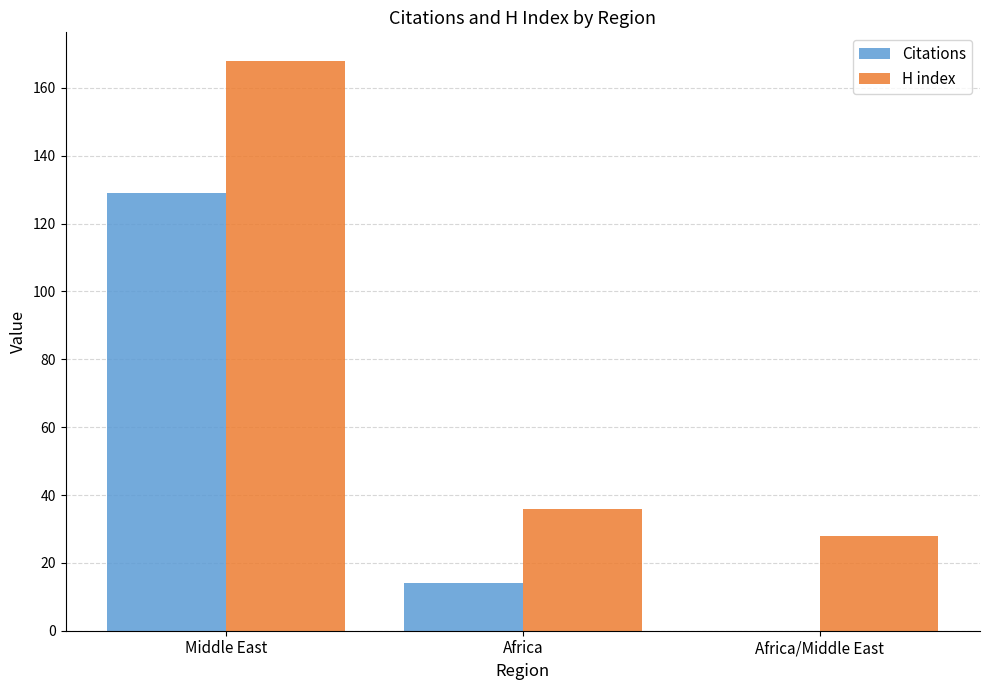

Reading left to right, extract all data points from this chart.

Citations: Middle East=129	Africa=14	Africa/Middle East=0
H index: Middle East=168	Africa=36	Africa/Middle East=28